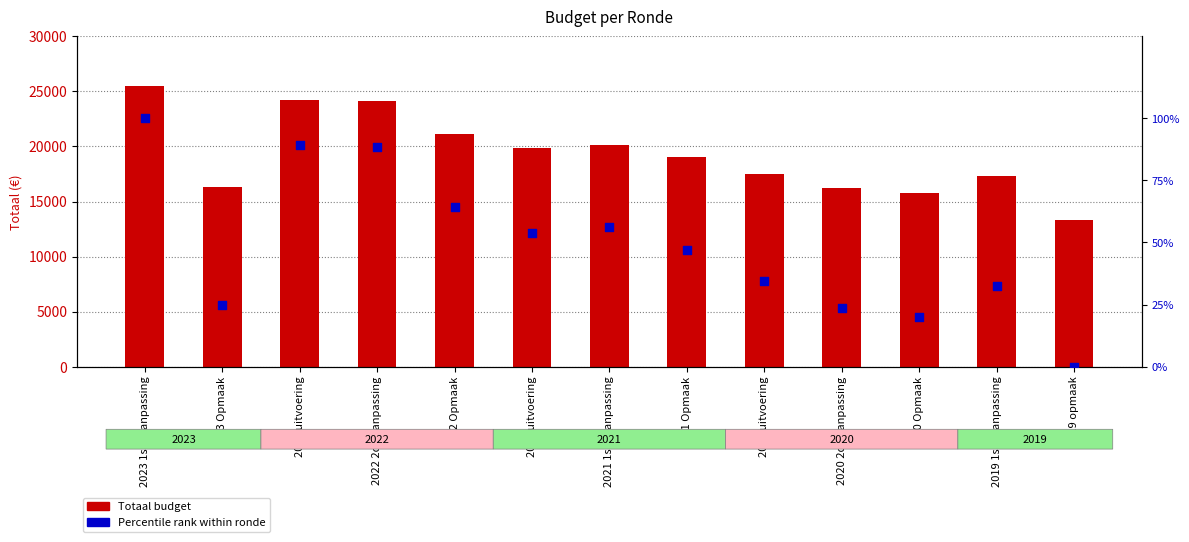

Which series has the largest Y range (max minus min)?

Totaal (budget)